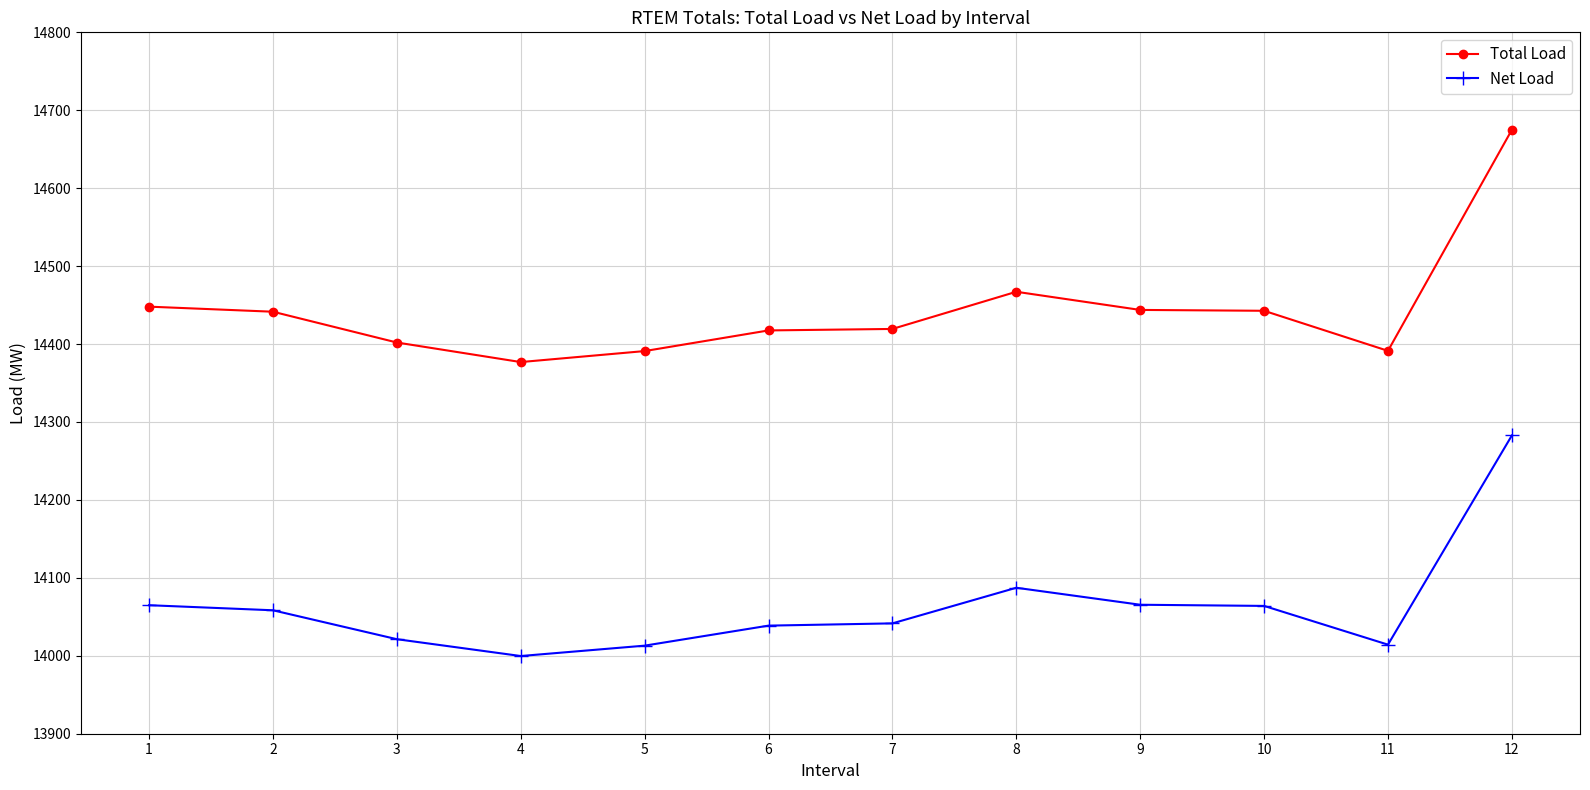

True or false: Net Load and Total Load cross at least once.

False